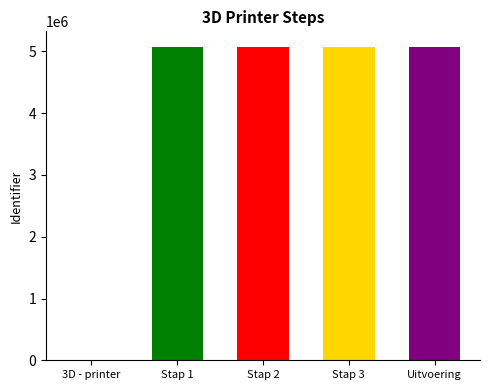

What is the maximum value shown in the chart?

5071130